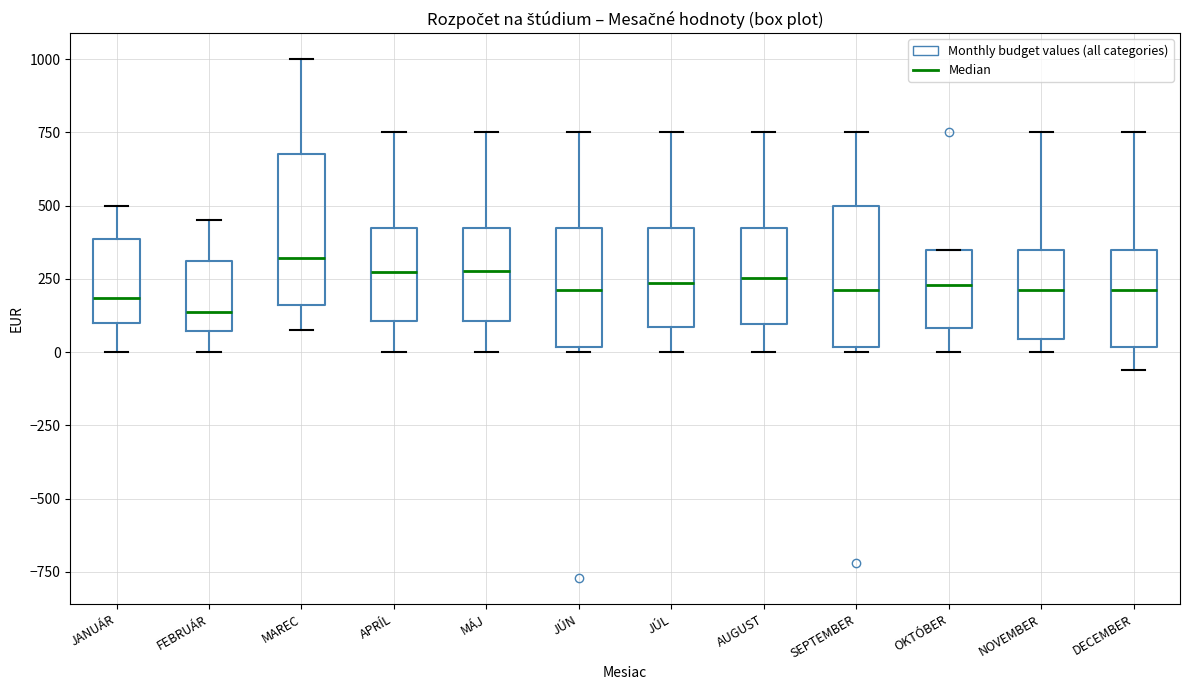

Reading left to right, transcribe this box plot: for each box, give where its median line is, the range the box spans, and where its two whiskers end, as read against the y-axis. The values are not printed on the chart, so give them approximately, as read against the axis.

JANUÁR: median 200, box 100 to 400, whiskers 0 to 500
FEBRUÁR: median 150, box 50 to 300, whiskers 0 to 450
MAREC: median 300, box 150 to 700, whiskers 100 to 1000
APRÍL: median 250, box 100 to 450, whiskers 0 to 750
MÁJ: median 300, box 100 to 450, whiskers 0 to 750
JÚN: median 200, box 0 to 450, whiskers 0 (just below the box's lower edge) to 750
JÚL: median 250, box 100 to 450, whiskers 0 to 750
AUGUST: median 250, box 100 to 450, whiskers 0 to 750
SEPTEMBER: median 200, box 0 to 500, whiskers 0 (just below the box's lower edge) to 750
OKTÓBER: median 250, box 100 to 350, whiskers 0 to 350
NOVEMBER: median 200, box 50 to 350, whiskers 0 to 750
DECEMBER: median 200, box 0 to 350, whiskers -50 to 750